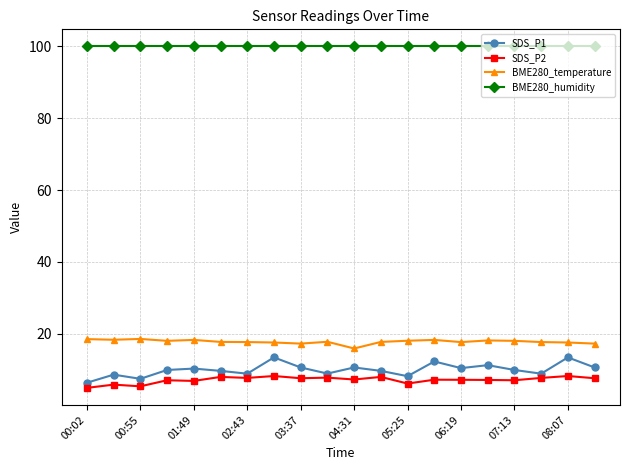

List the series in order of their peak value, highest first.

BME280_humidity, BME280_temperature, SDS_P1, SDS_P2